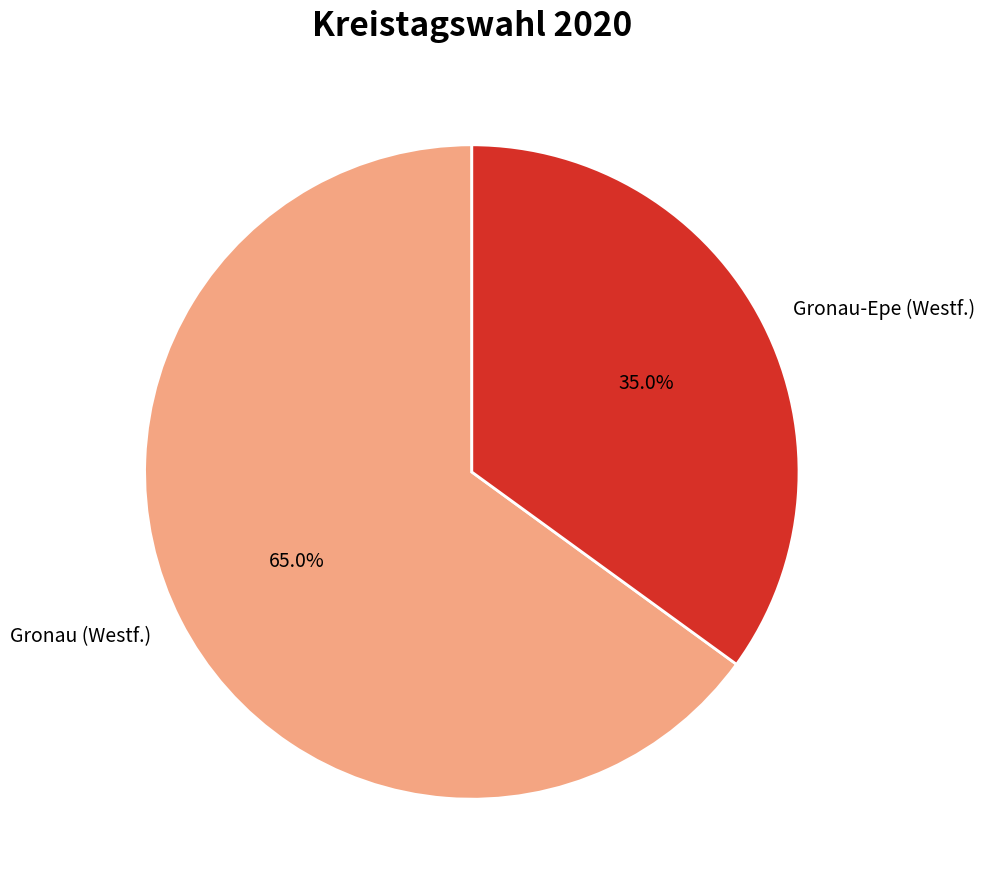

To the nearest percent, what portion does Gronau (Westf.) represent?

65%